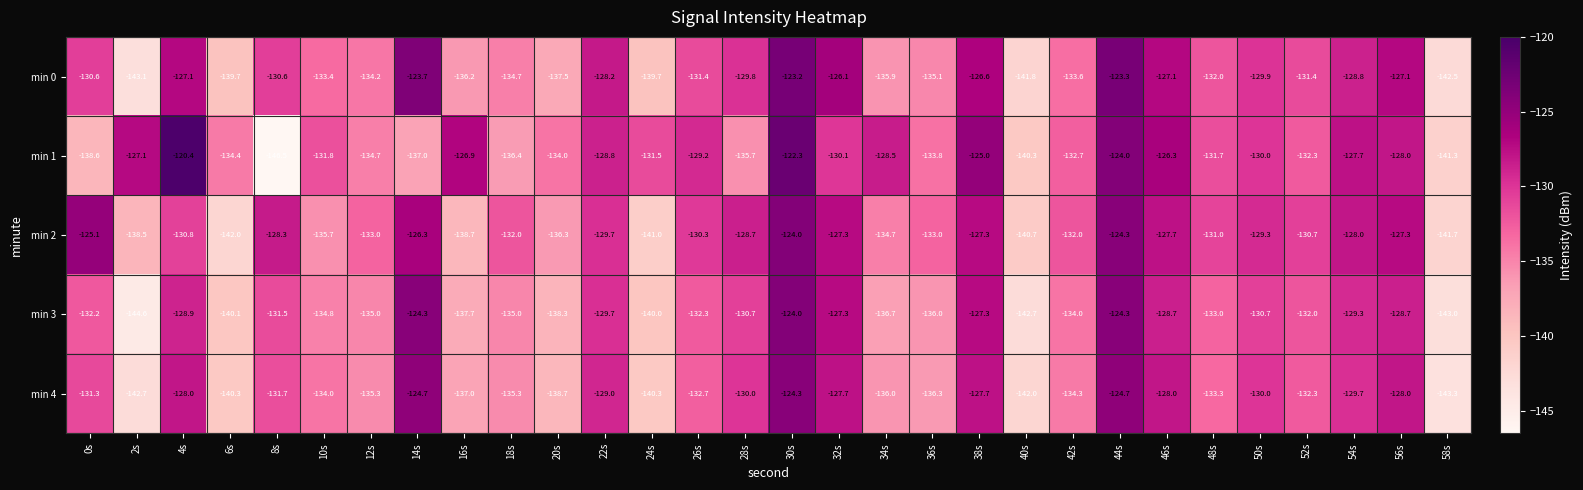

How many data points does each series have?

30